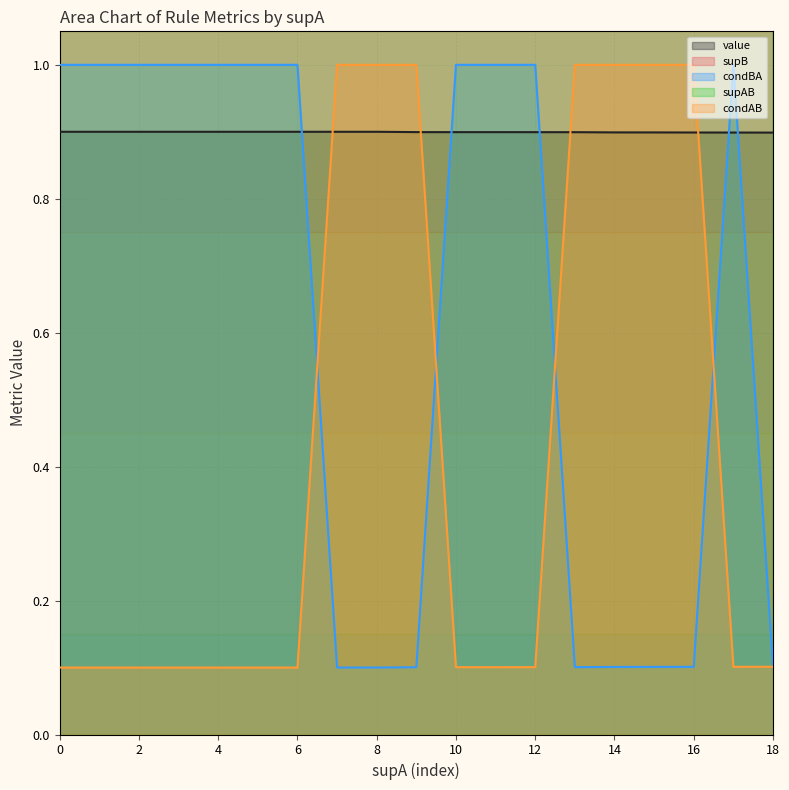

List the series in order of their peak value, lowest first.

value, condBA, condAB, supAB, supB